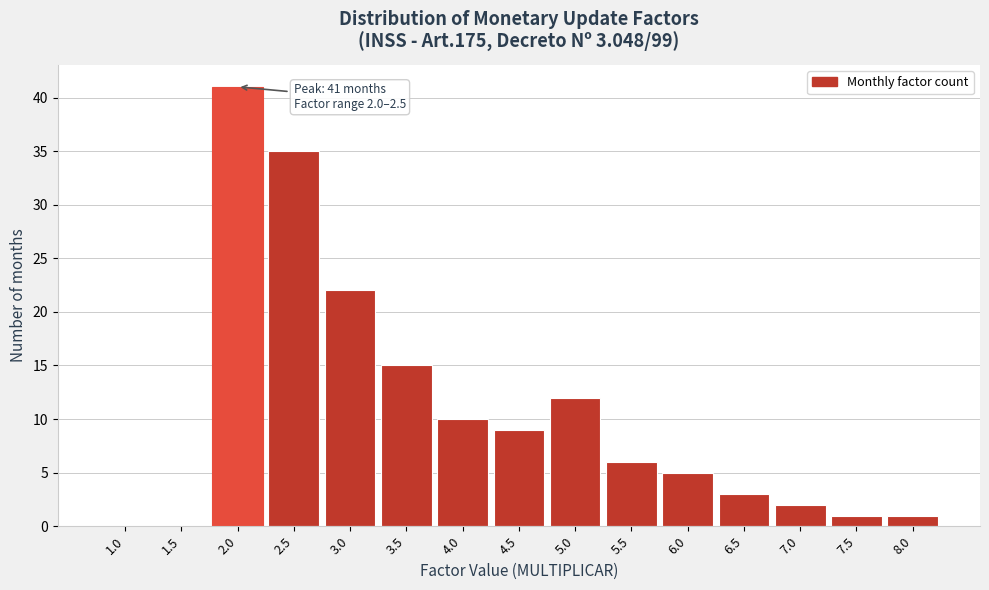

Reading left to right, list all the values displayed in this chart.

1.0=0	1.5=0	2.0=41	2.5=35	3.0=22	3.5=15	4.0=10	4.5=9	5.0=12	5.5=6	6.0=5	6.5=3	7.0=2	7.5=1	8.0=1